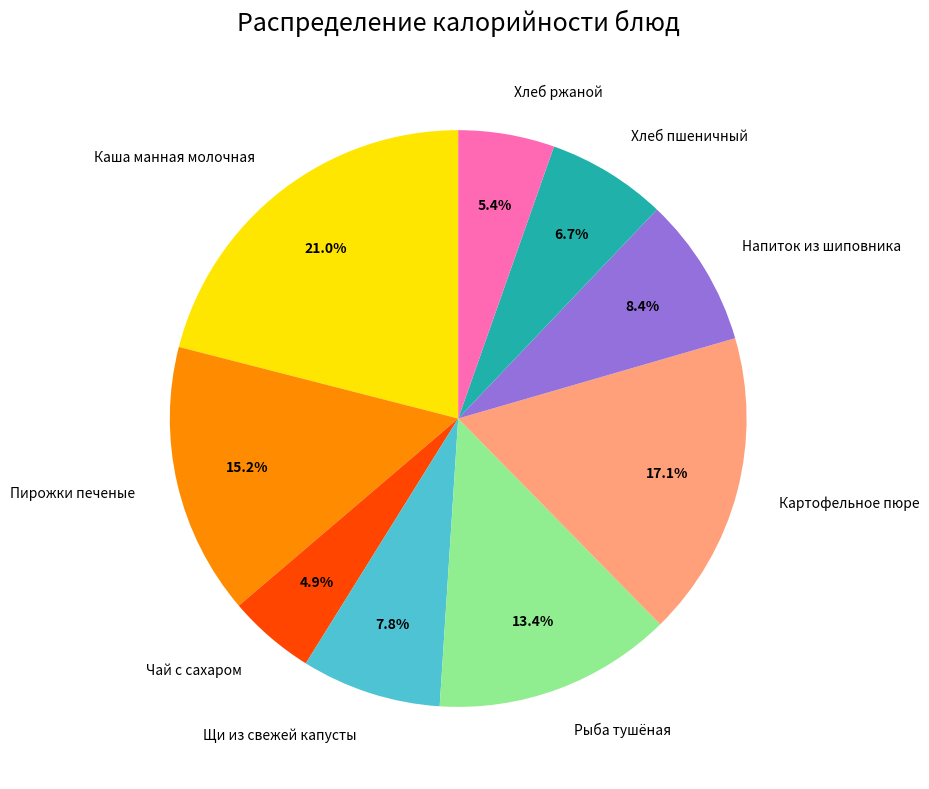

How many segments does this pie chart have?

9